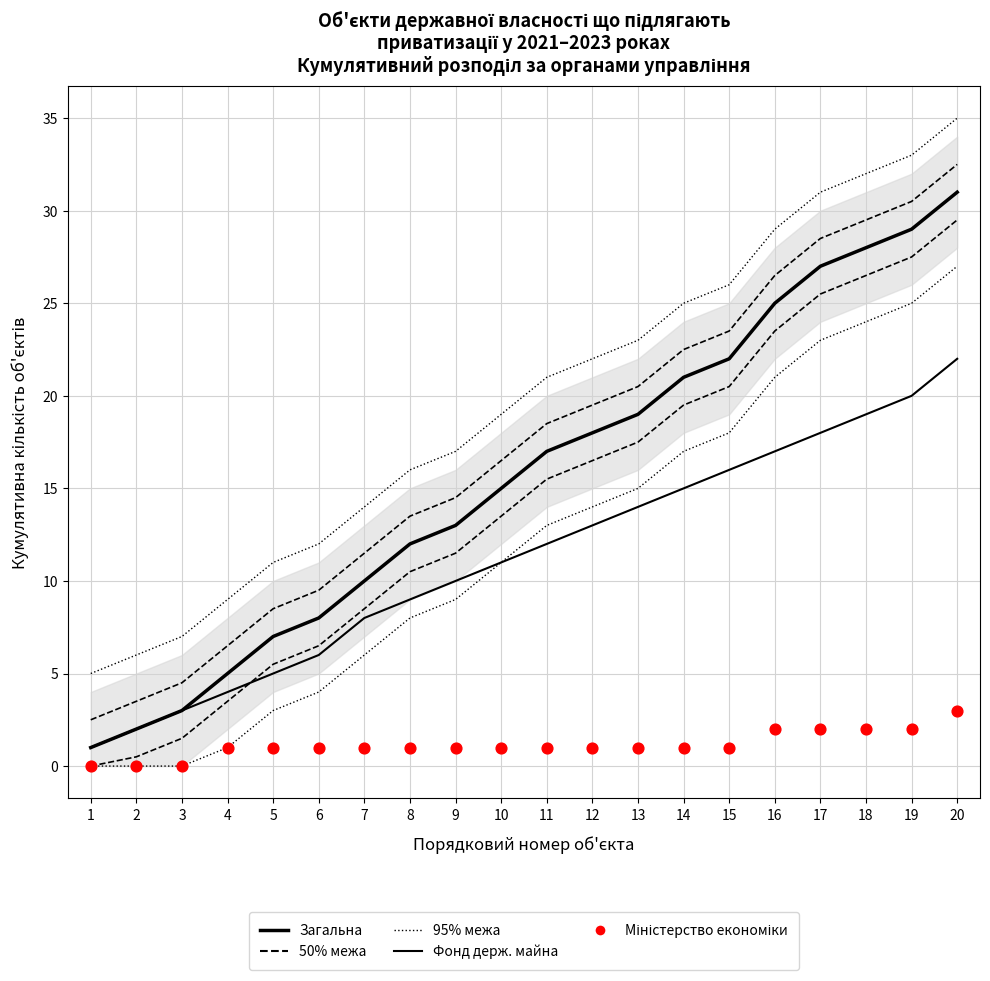

Is the value of Міністерство економіки at 17 greater than the value of Верхня межа (95%) at 13?

No